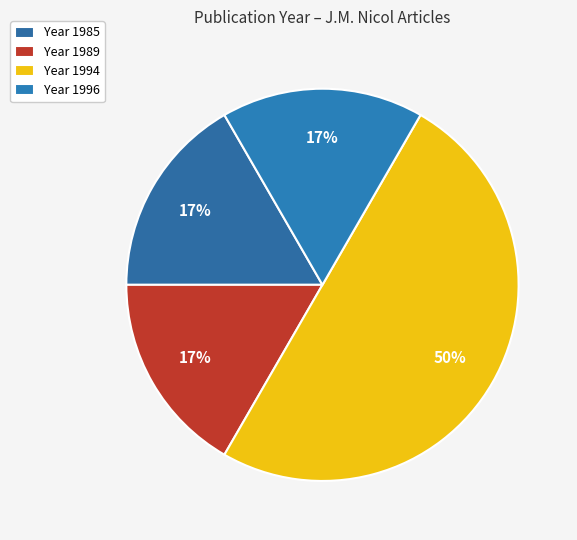

Which category has the biggest portion of the pie?

Year 1994